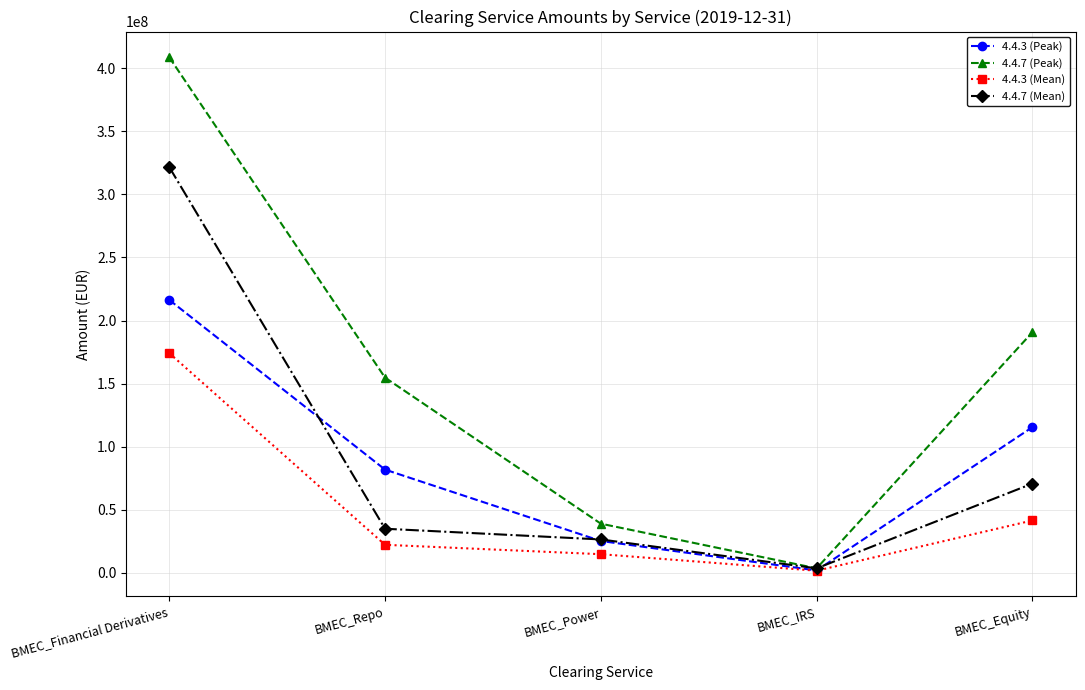

What is the value of the 4.4.7 (Mean) point at the 4th from the left?

3528691.8